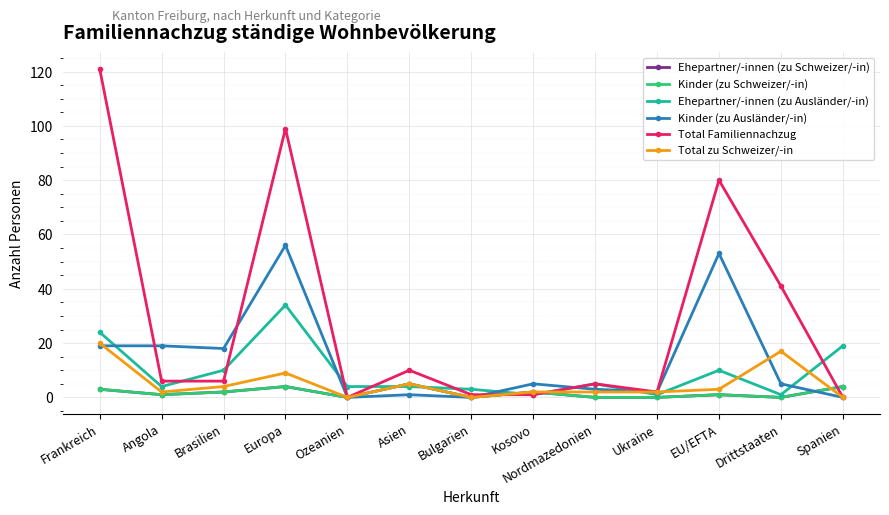

What is the value of the Ehepartner/-innen (zu Schweizer/-in) point at the 11th from the left?

1